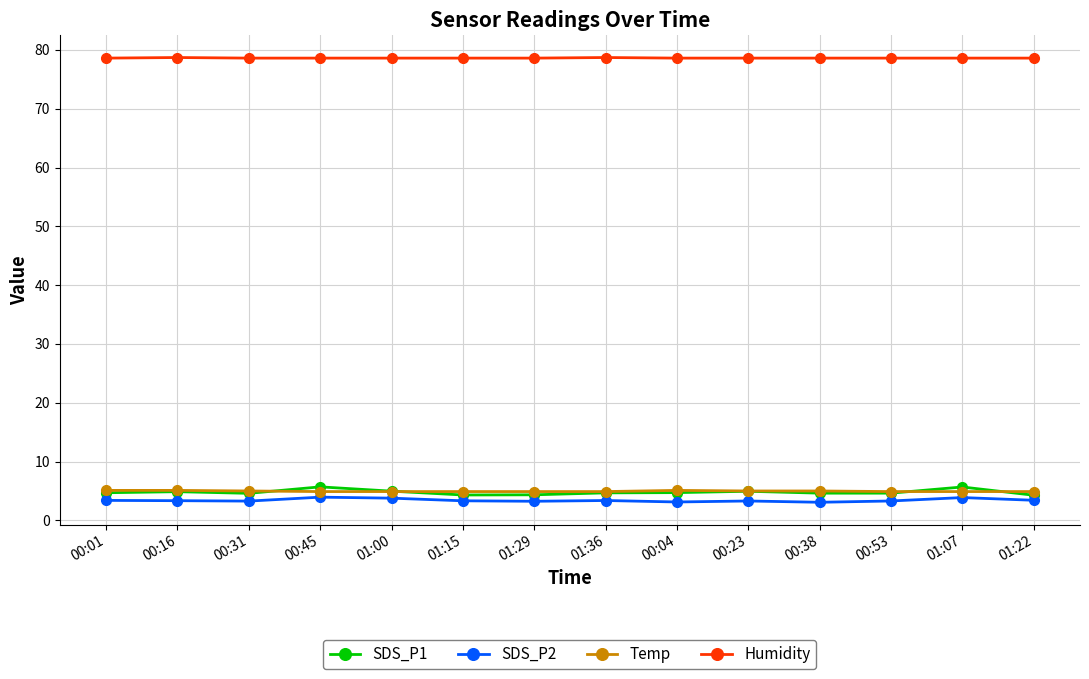

What is the minimum value for SDS_P1?

4.3